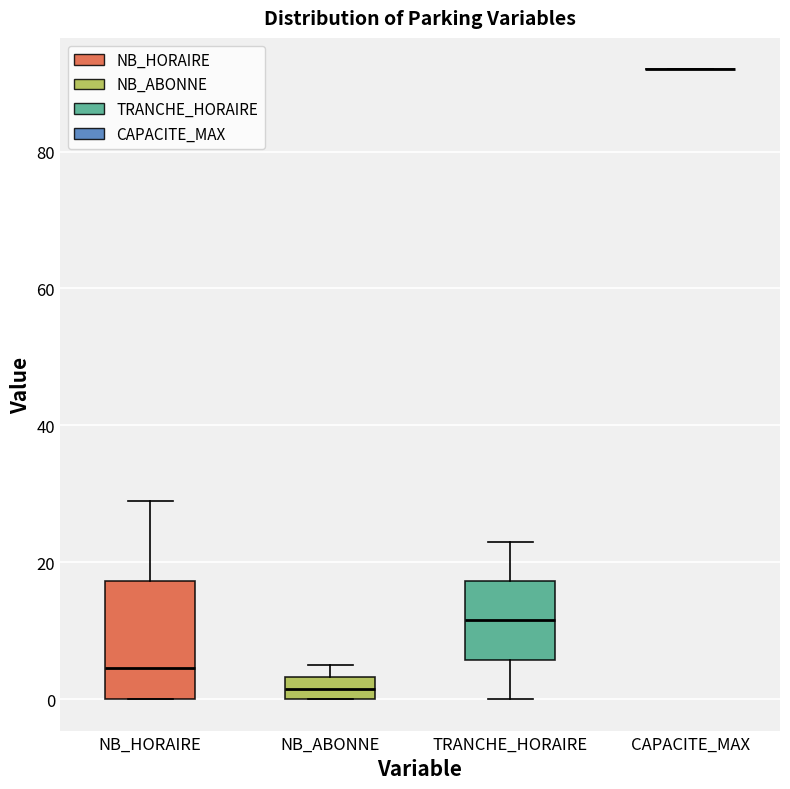

Reading left to right, read every box against the y-axis: the position of its median line, the range the box covers, and the ends of its whiskers. The values are not printed on the chart, so give them approximately, as read against the axis.

NB_HORAIRE: median 4, box 0 to 18, whiskers 0 to 30
NB_ABONNE: median 2, box 0 to 4, whiskers 0 to 6
TRANCHE_HORAIRE: median 12, box 6 to 18, whiskers 0 to 24
CAPACITE_MAX: box collapsed to a line at 92, whiskers 92 to 92